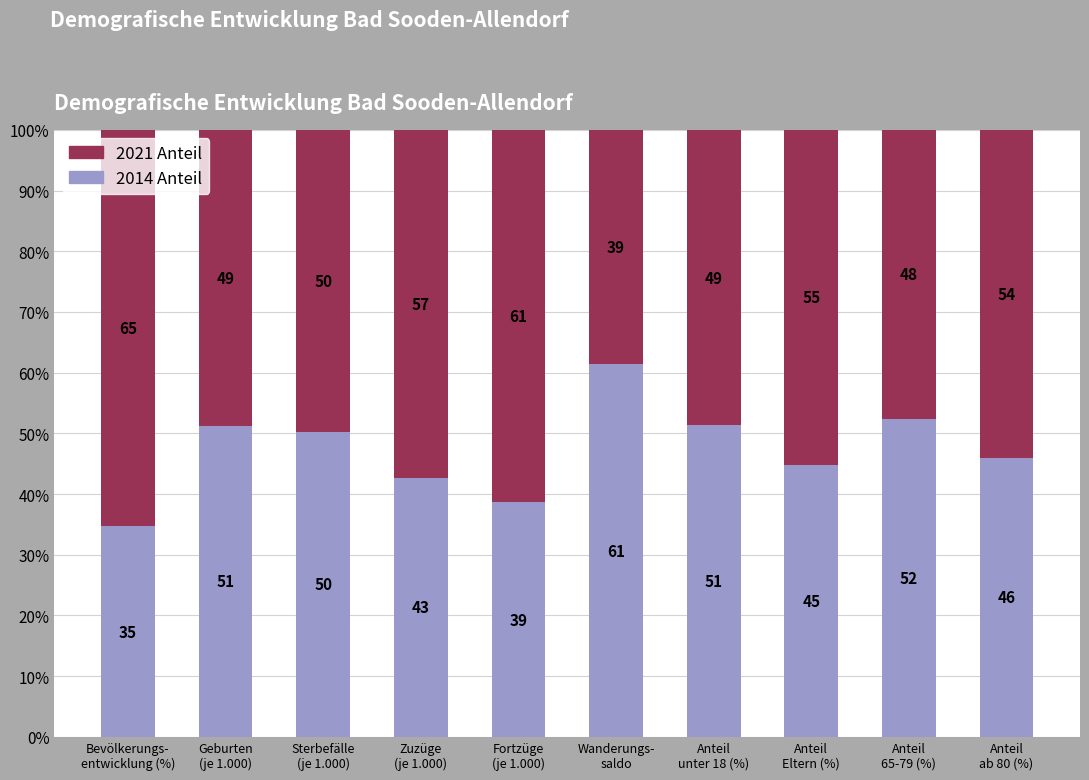

What is the label of the 5th bar from the right?

Wanderungs-
saldo